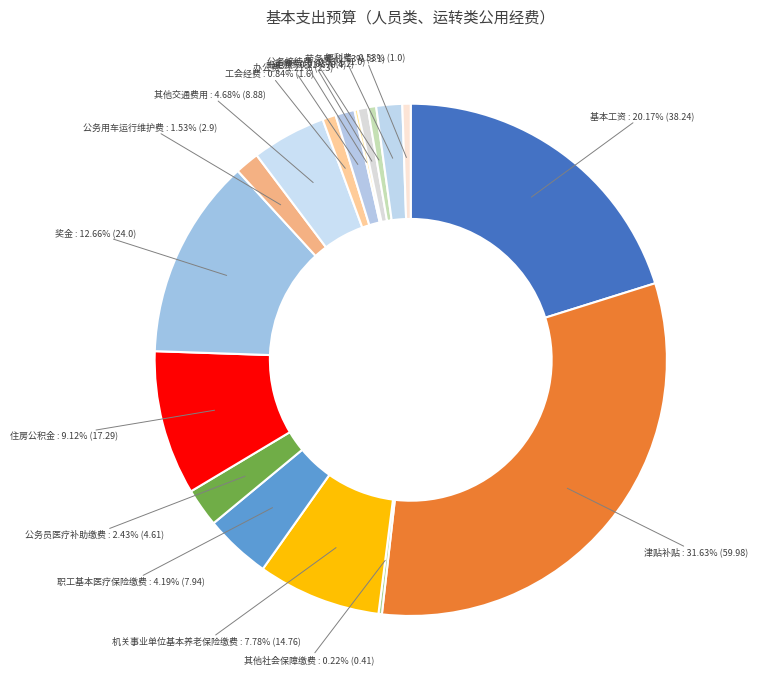

What is the largest slice in the pie chart?

津贴补贴